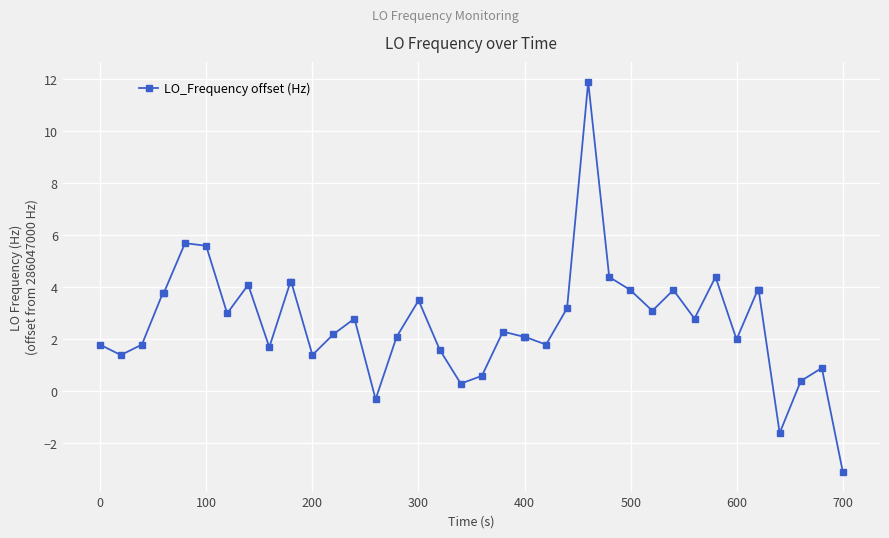

What is the maximum value shown in the chart?

11.9